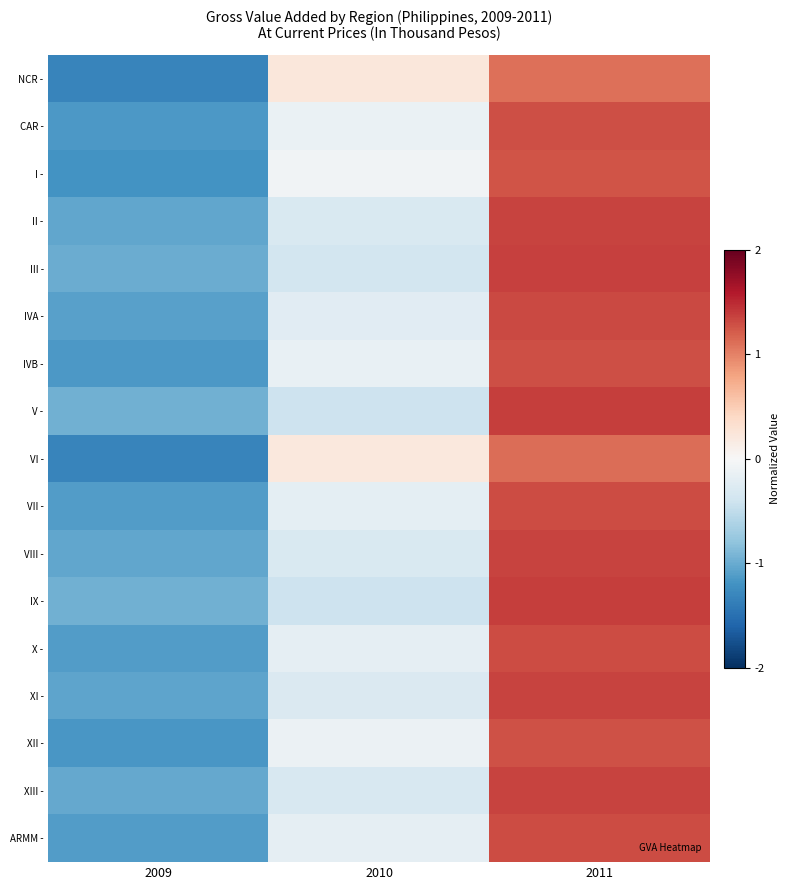

What is the total value across all series at 2010?

-3.3